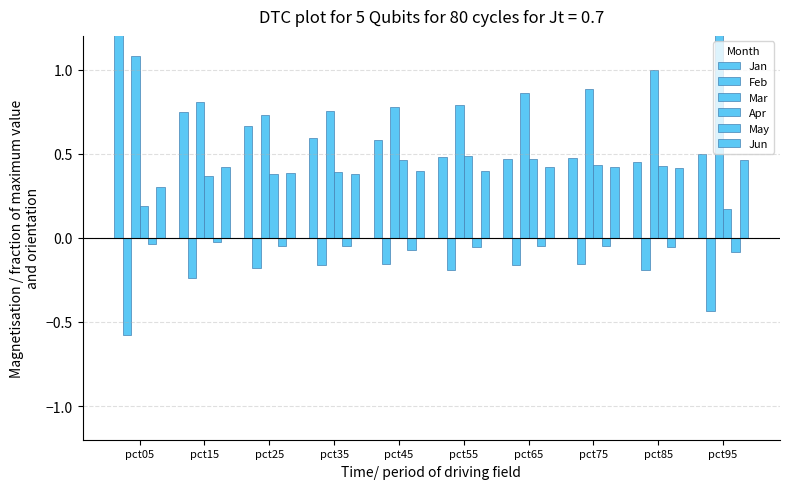

Reading right to left, list all the values displayed in this chart.

Jan: 0.5	0.4	0.5	0.5	0.5	0.6	0.6	0.7	0.7	2.0
Feb: -0.4	-0.2	-0.2	-0.2	-0.2	-0.2	-0.2	-0.2	-0.2	-0.6
Mar: 1.2	1.0	0.9	0.9	0.8	0.8	0.8	0.7	0.8	1.1
Apr: 0.2	0.4	0.4	0.5	0.5	0.5	0.4	0.4	0.4	0.2
May: -0.1	-0.1	-0.0	-0.0	-0.1	-0.1	-0.1	-0.0	-0.0	-0.0
Jun: 0.5	0.4	0.4	0.4	0.4	0.4	0.4	0.4	0.4	0.3